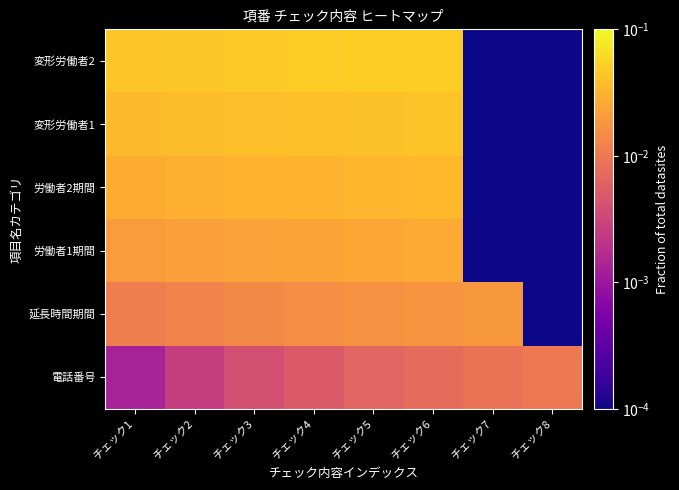

At how many categories does at least one series exceed 0?

8